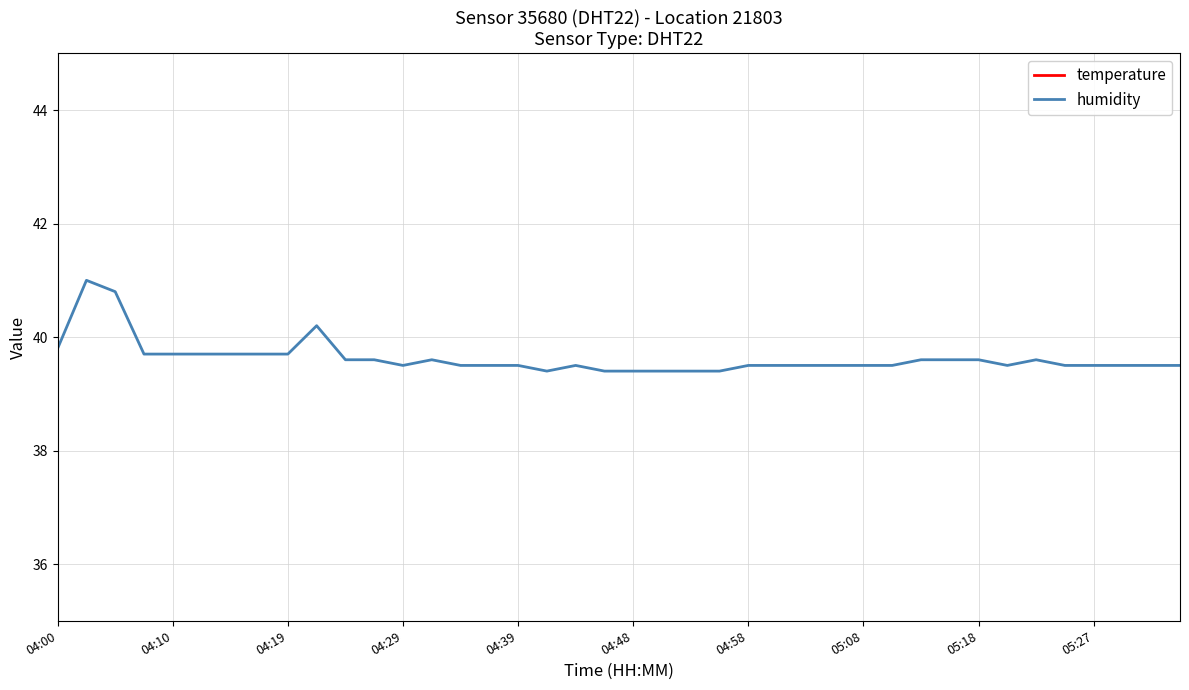

True or false: temperature and humidity intersect in this chart.

False